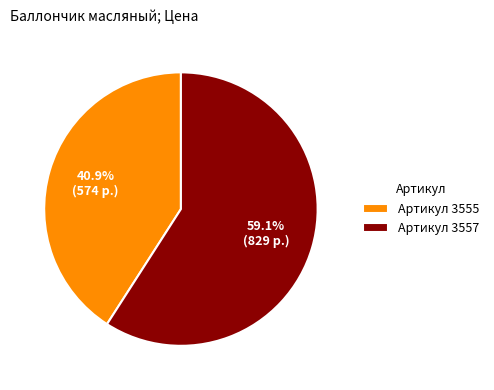

What is the total percentage of Артикул 3555 and Артикул 3557?

100.0%